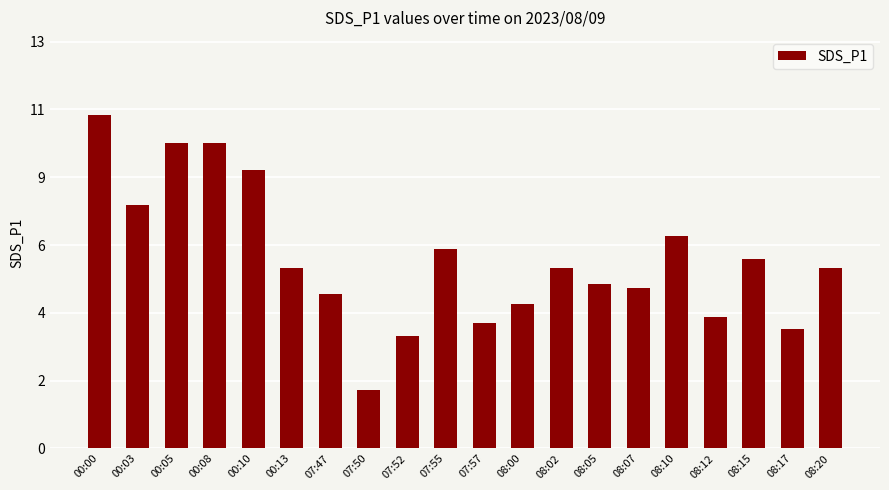

How many data points are above 5?

13